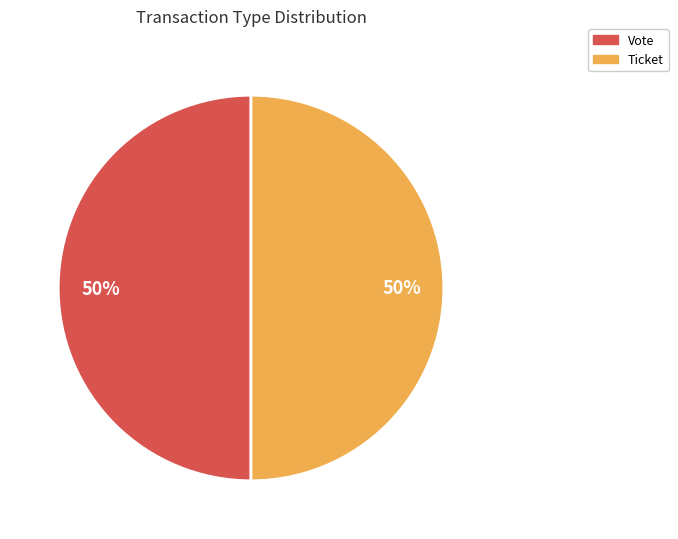

To the nearest percent, what is the difference between the largest and smallest slice percentages?

0%